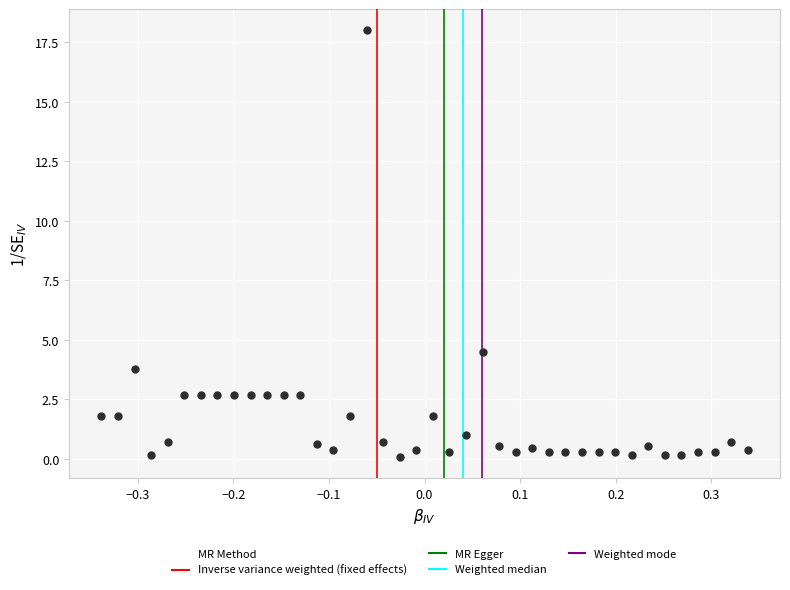

What is the range of X values (max minus min)?

0.7